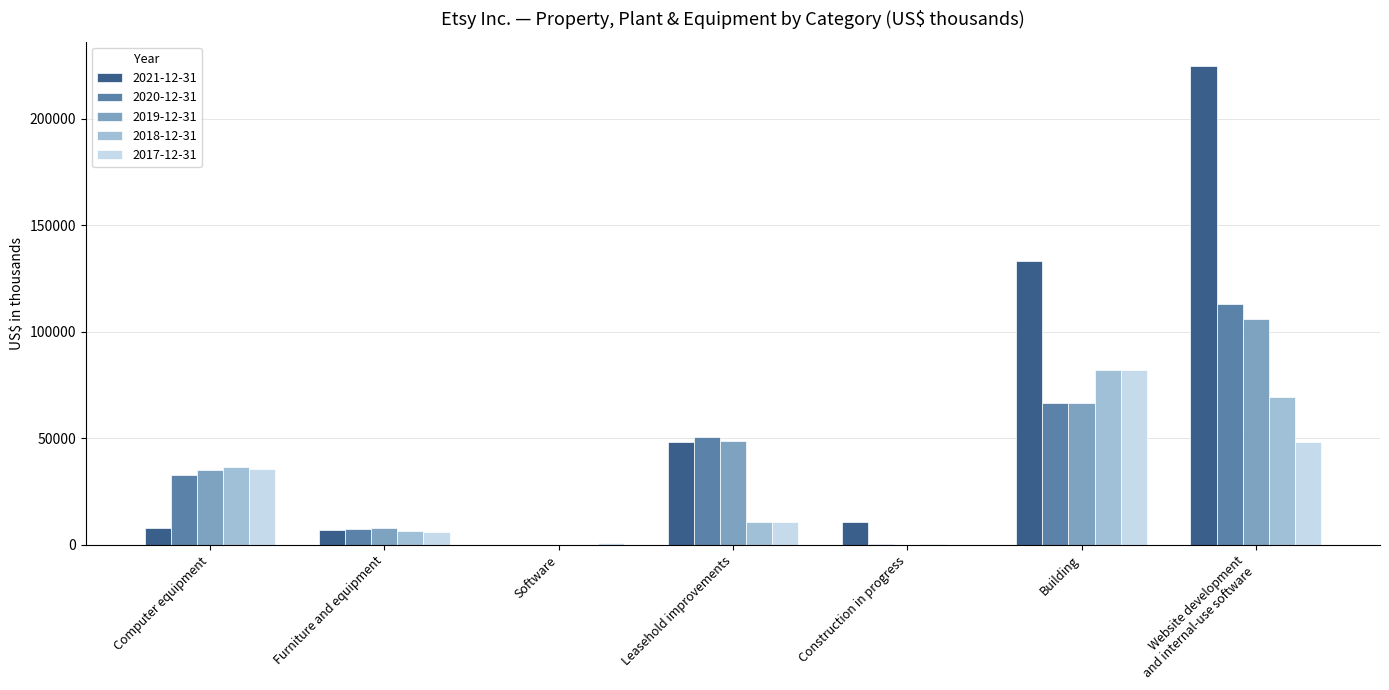

What is the sum of the 2017-12-31 values at Website development
and internal-use software and Furniture and equipment?

54527